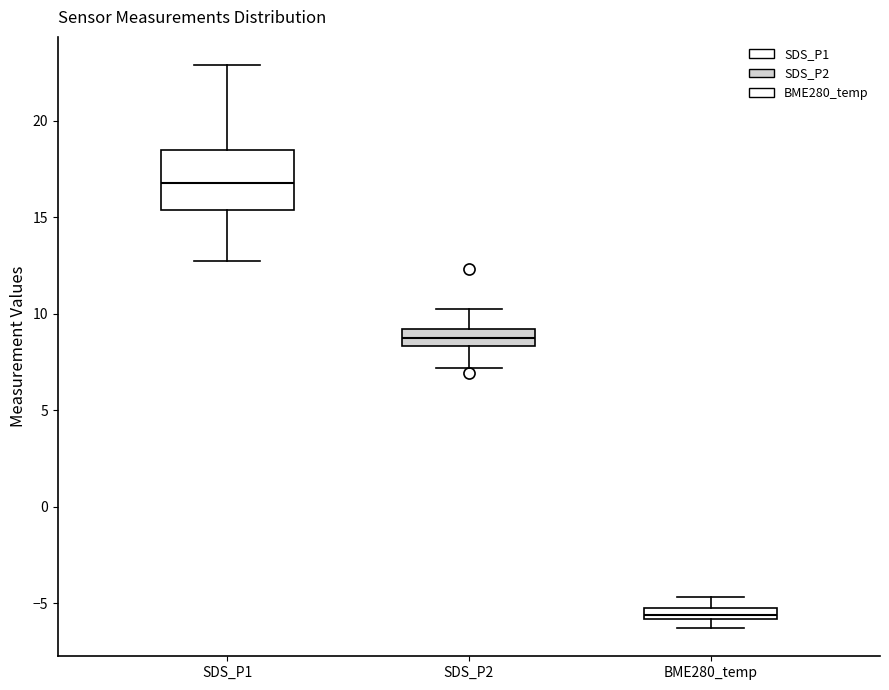

Which box is the tallest, from its lower edge to its upper edge?

SDS_P1